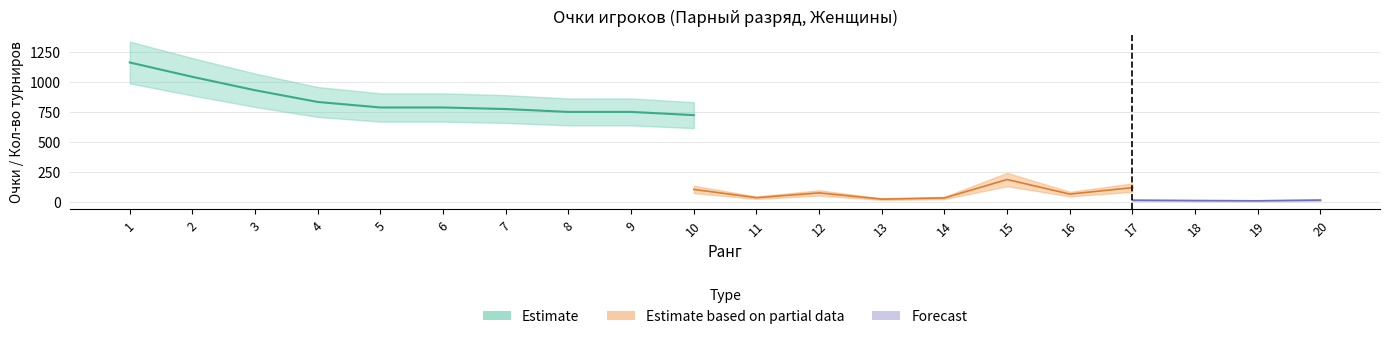

Which has a higher value, 20 or 7?

7